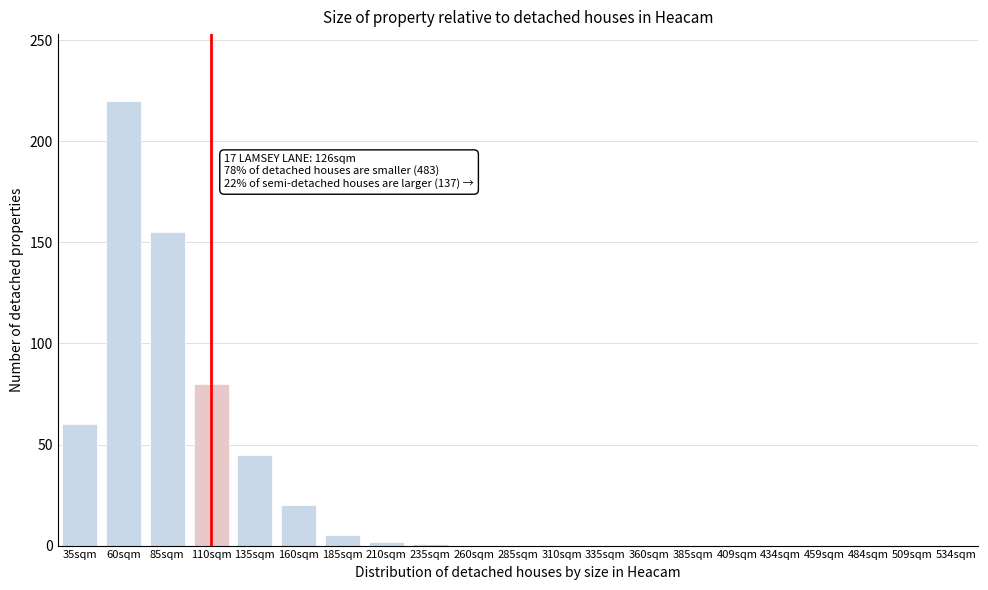

At which label is the value closest to 110?

110sqm